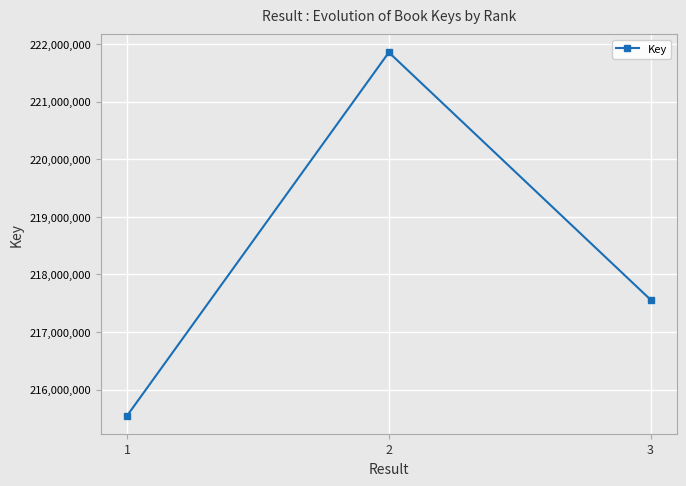

Count the number of data series in this chart.

1